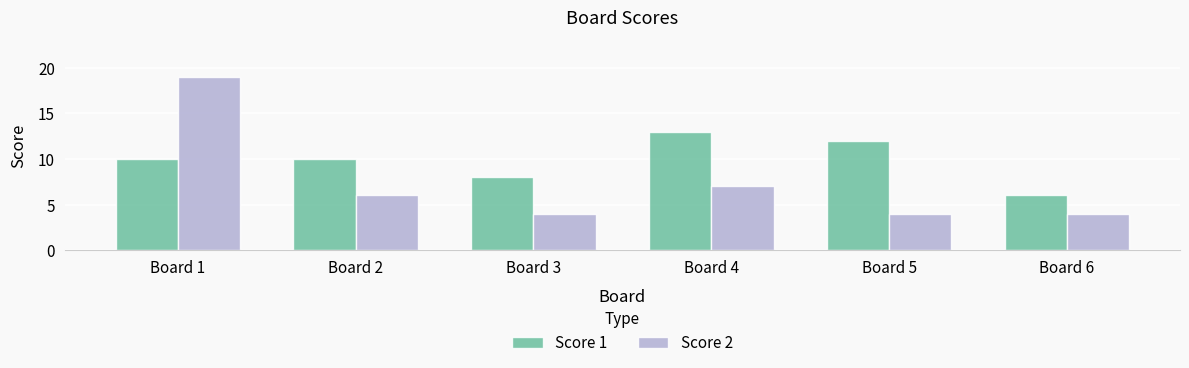

Which series has the largest total across all categories?

Score 1